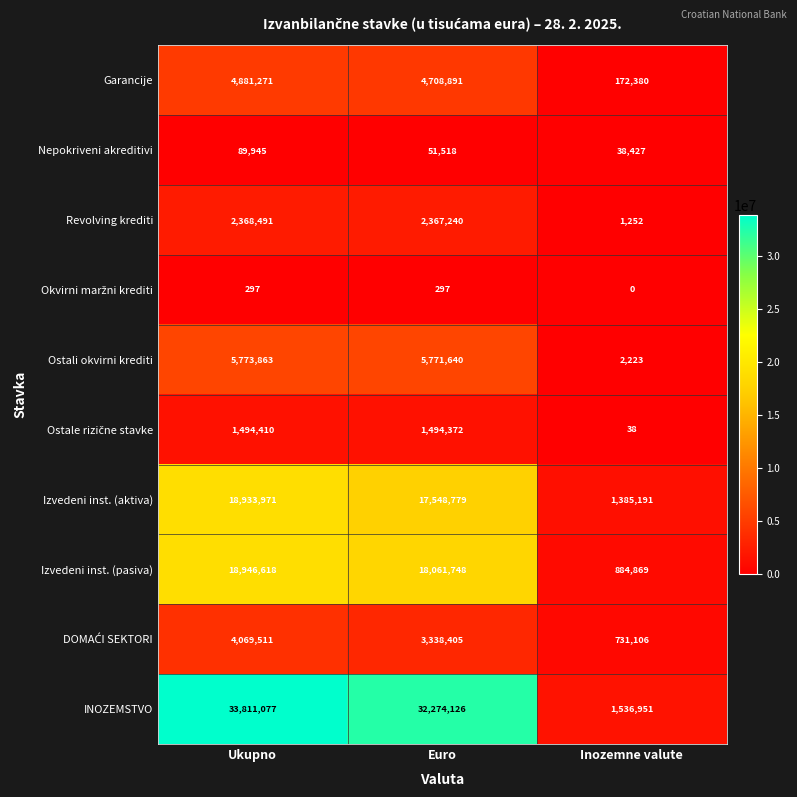

At which label does Revolving krediti first exceed 2367240?

Ukupno